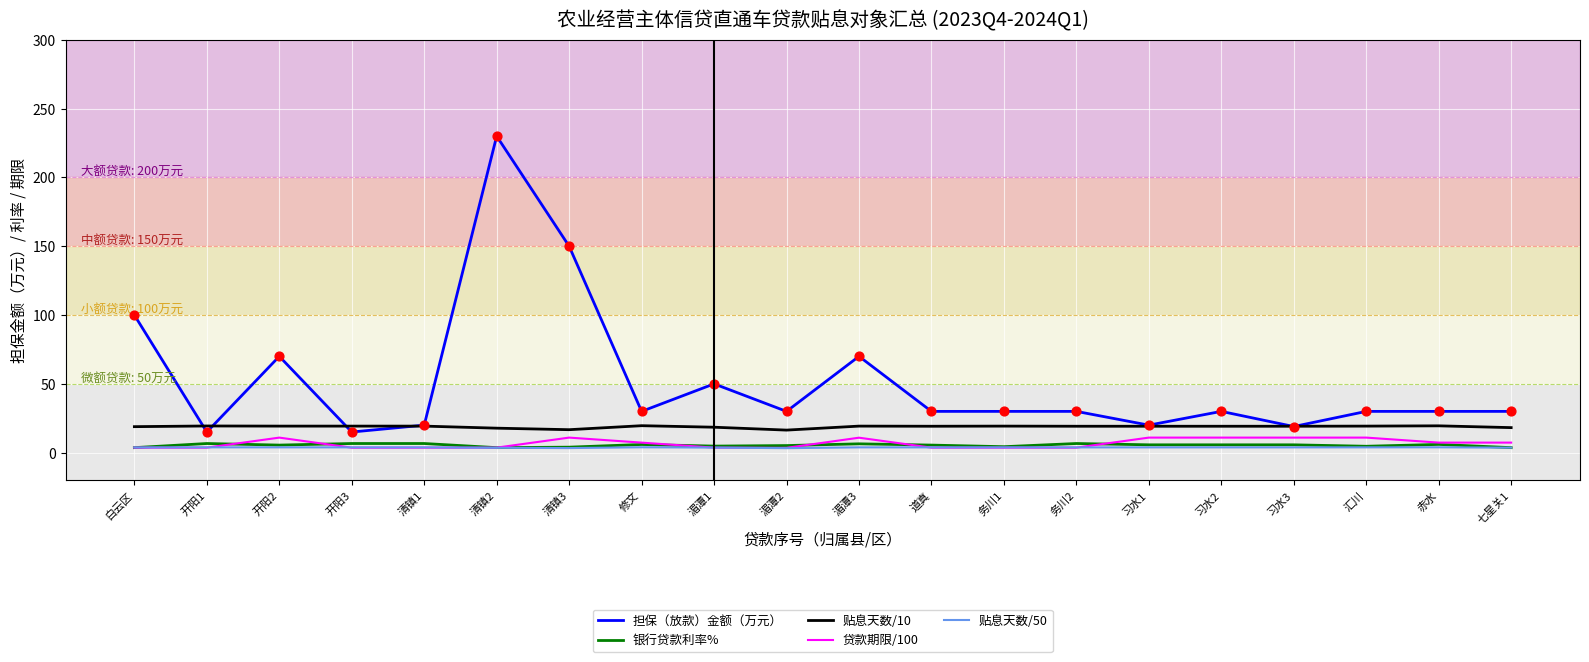

Which series has the largest range (max minus min)?

担保（放款）金额（万元）